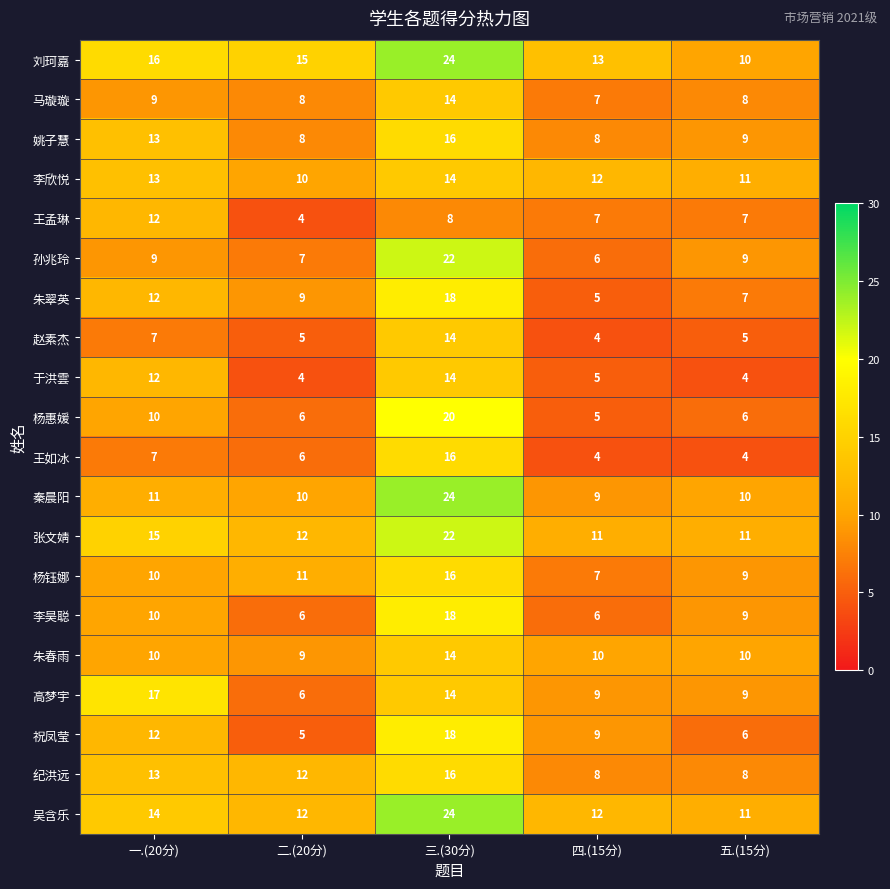

The value of 赵素杰 at 五.(15分) is 5. True or false?

True